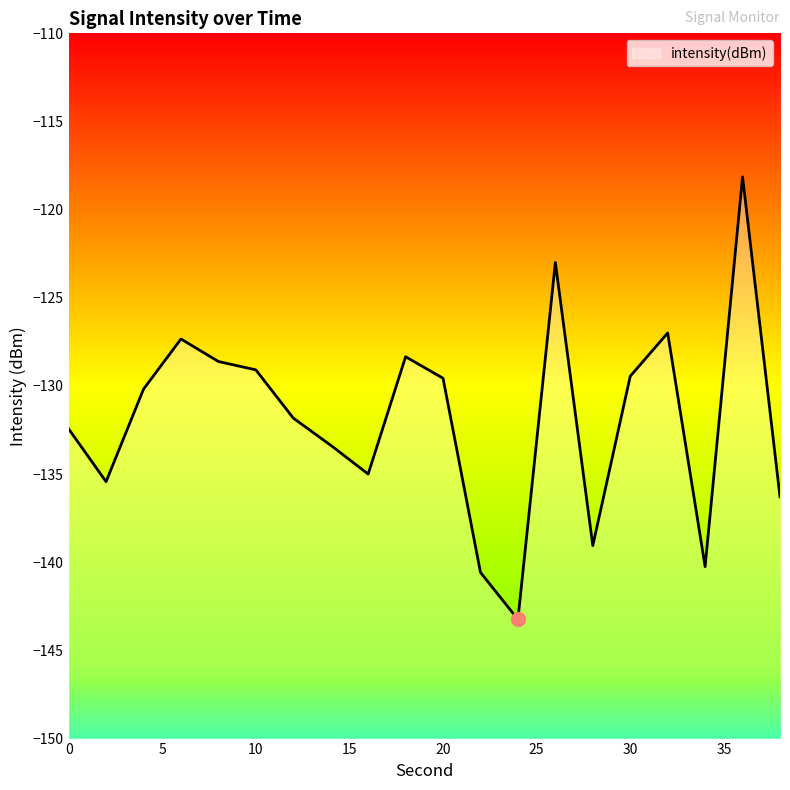

Reading left to right, extract all data points from this chart.

0=-132.4	2=-135.4	4=-130.2	6=-127.3	8=-128.6	10=-129.1	12=-131.8	14=-133.4	16=-135.0	18=-128.3	20=-129.6	22=-140.6	24=-143.2	26=-123.0	28=-139.1	30=-129.4	32=-127.0	34=-140.2	36=-118.1	38=-136.3